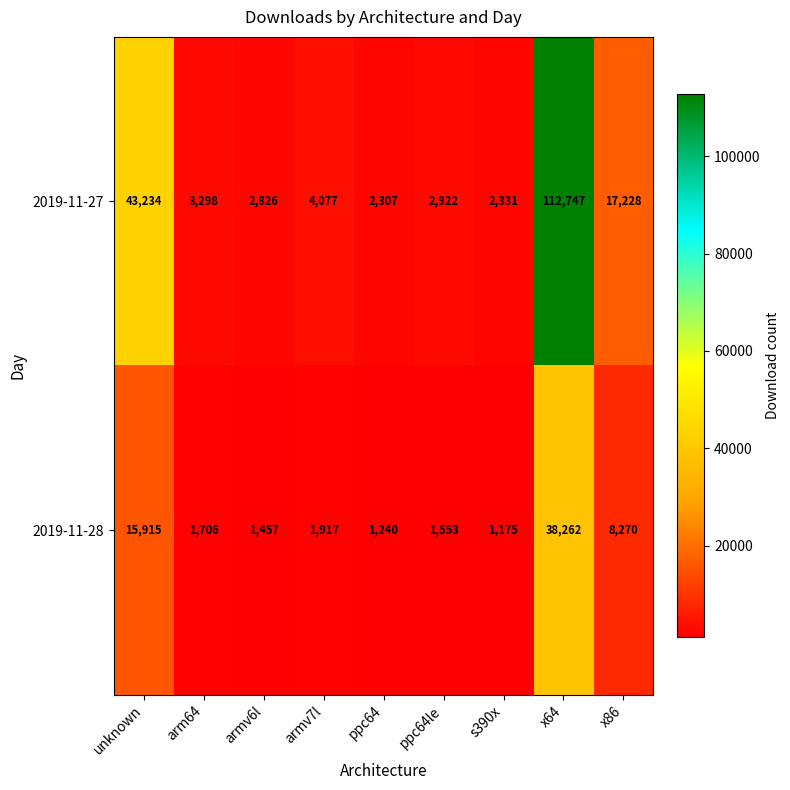

Count the number of data series in this chart.

2